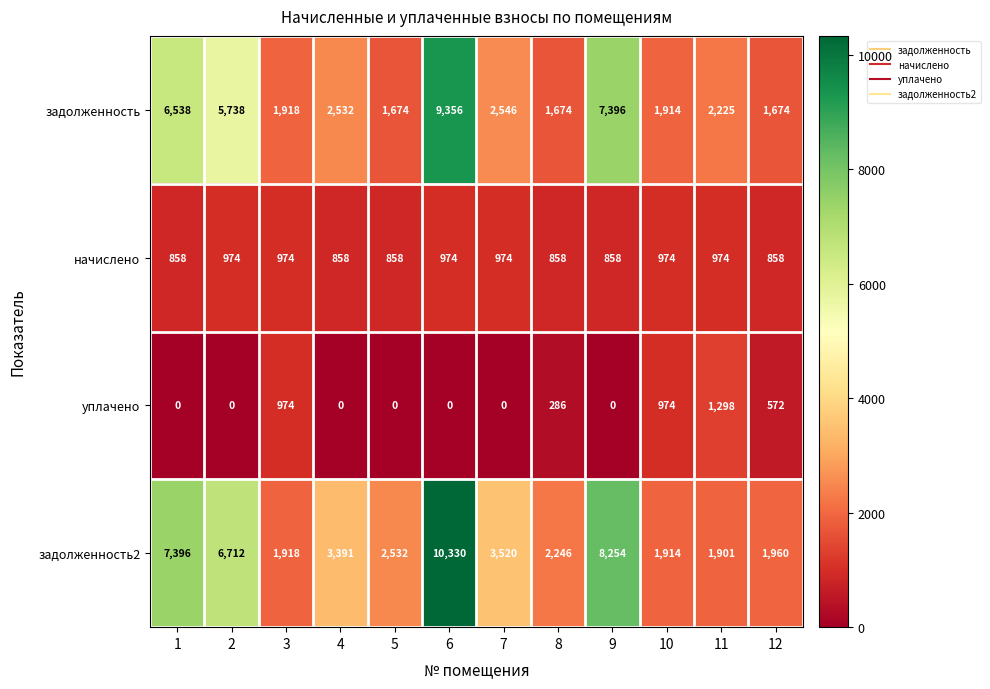

What is the total value across all series at 9?

16508